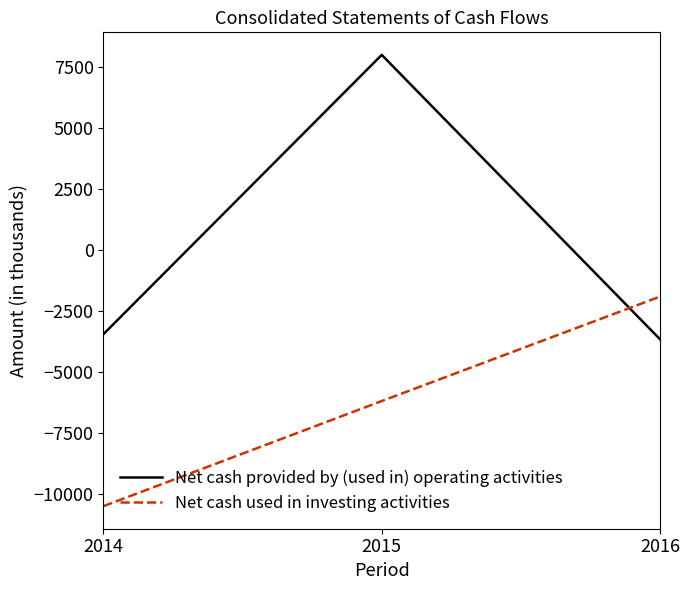

At which category is the sum across all series the highest?

2015